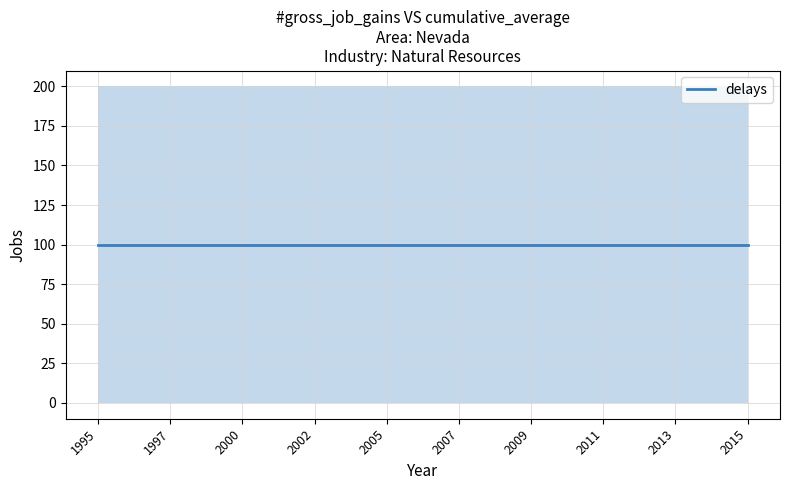

True or false: Gross job gains and Expanding establishments intersect in this chart.

False